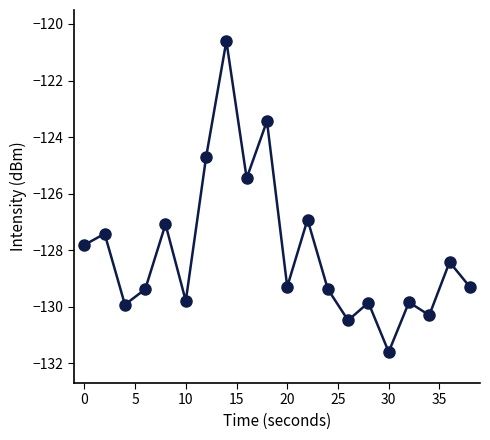

What is the smallest value displayed?

-131.6